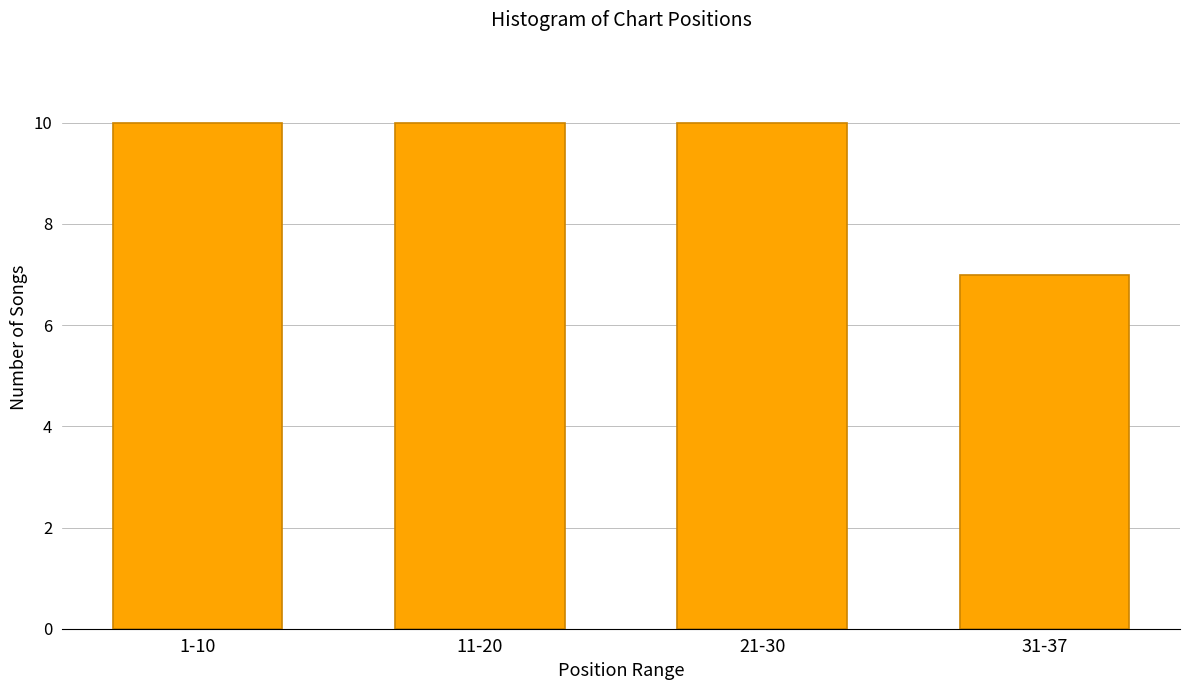

Reading left to right, extract all data points from this chart.

1-10=10	11-20=10	21-30=10	31-37=7